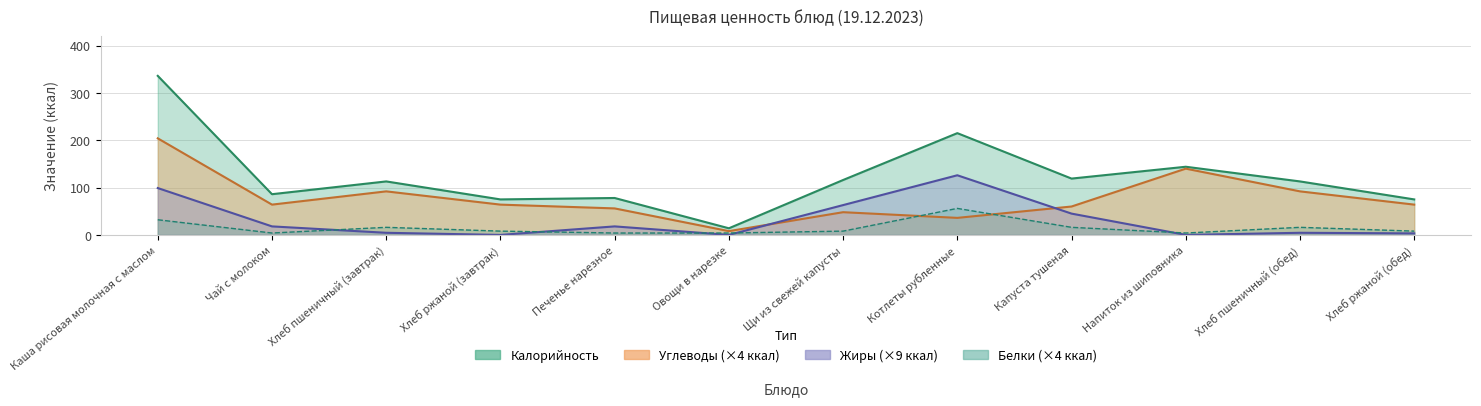

True or false: Калорийность has more than 2 interior local peaks.

True